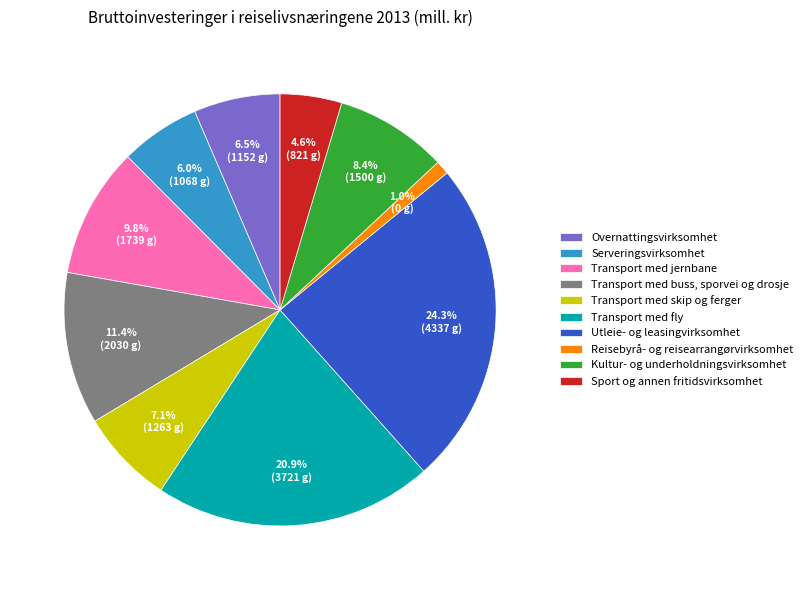

To the nearest percent, what is the difference between the largest and smallest slice percentages?

23%